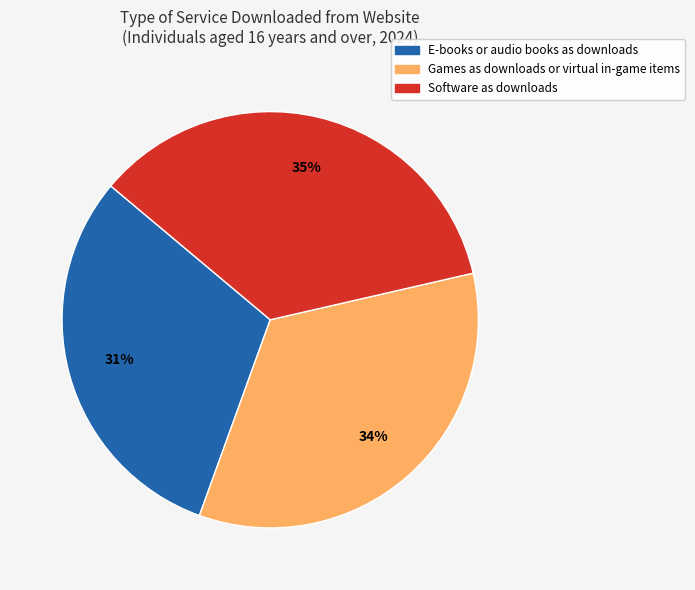

Is it true that Games as downloads or virtual in-game items is 34% of the pie?

True